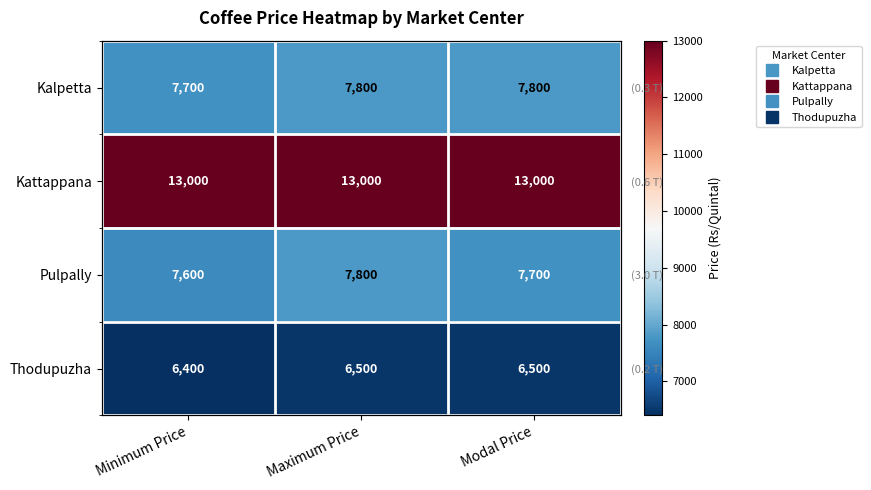

The Thodupuzha series shows 6400 at Minimum Price. True or false?

True